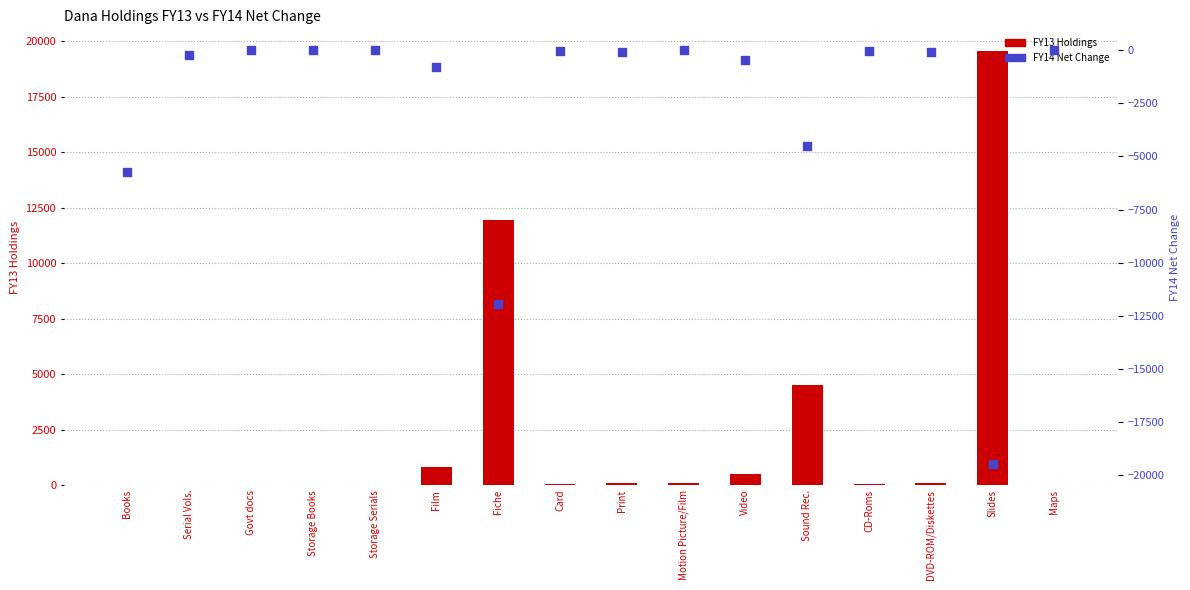

Which series has the largest total across all categories?

FY13 Holdings